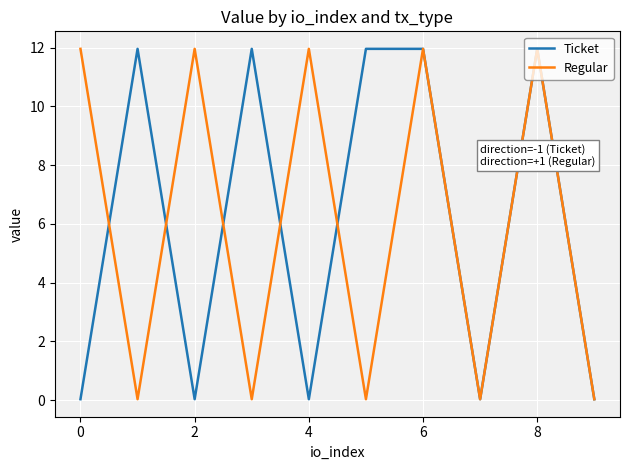

What is the greatest value displayed?

12.0